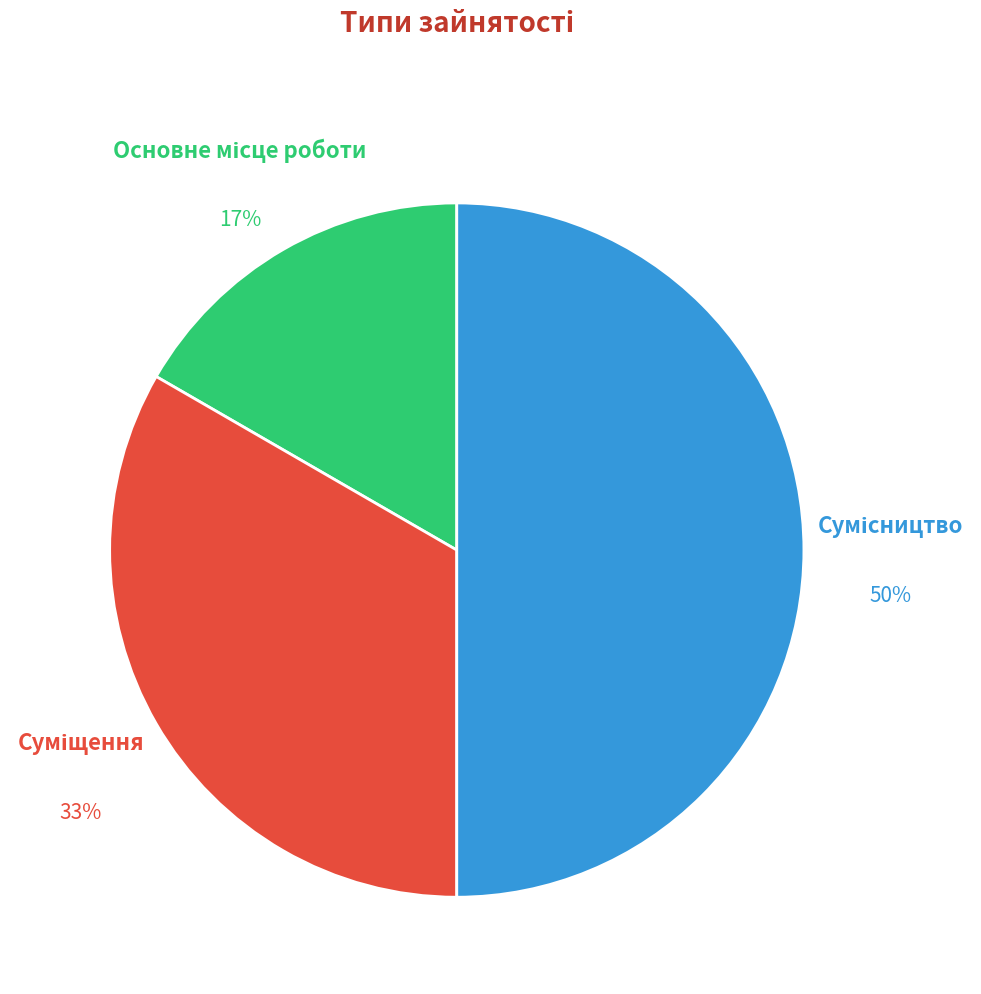

To the nearest percent, what is the average slice percentage?

33%